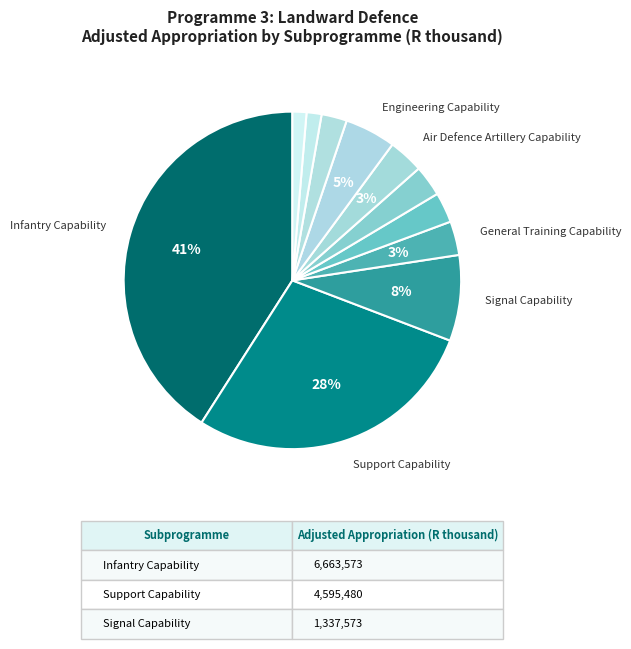

How many segments does this pie chart have?

11